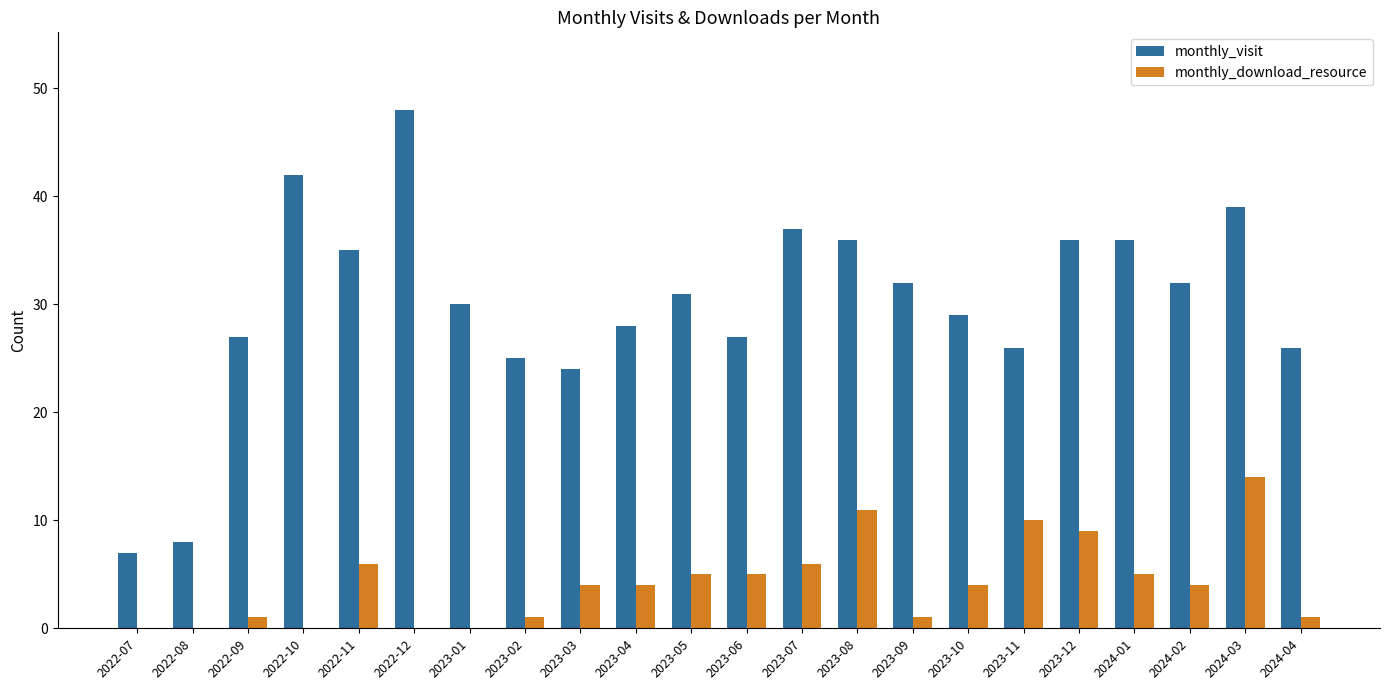

How many data points does each series have?

22